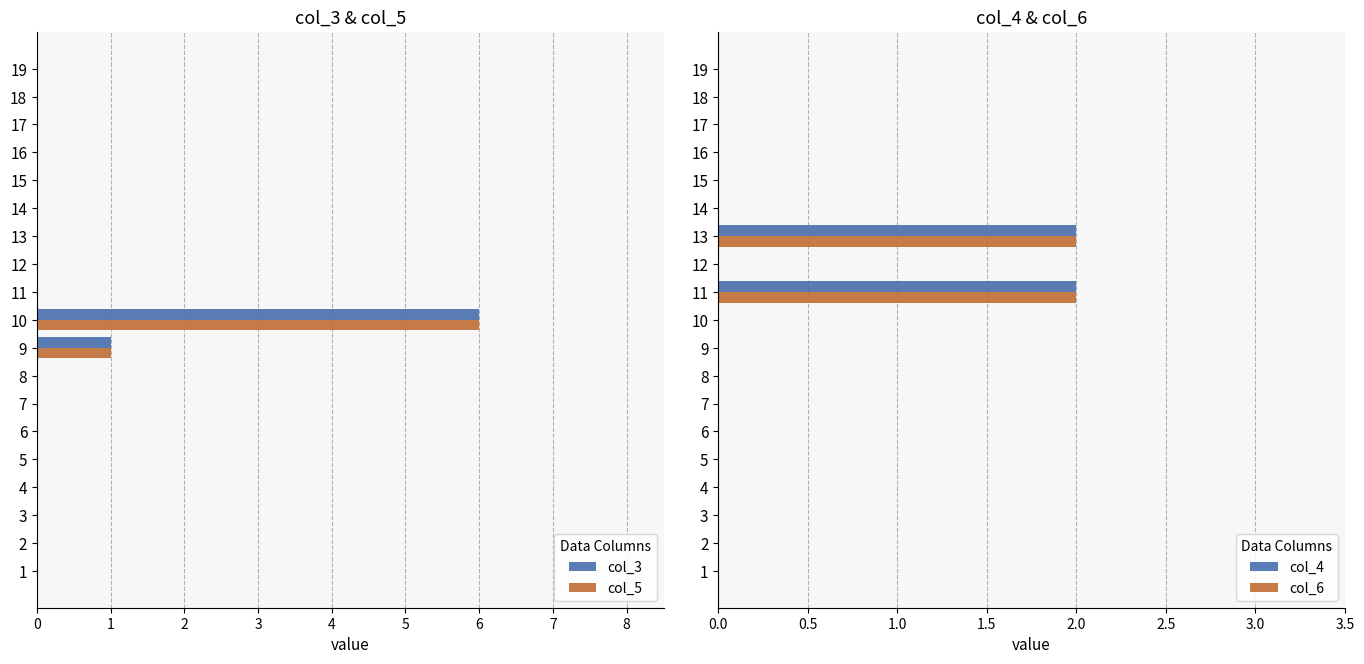

True or false: col_6 has a value of -1 at 2.

False